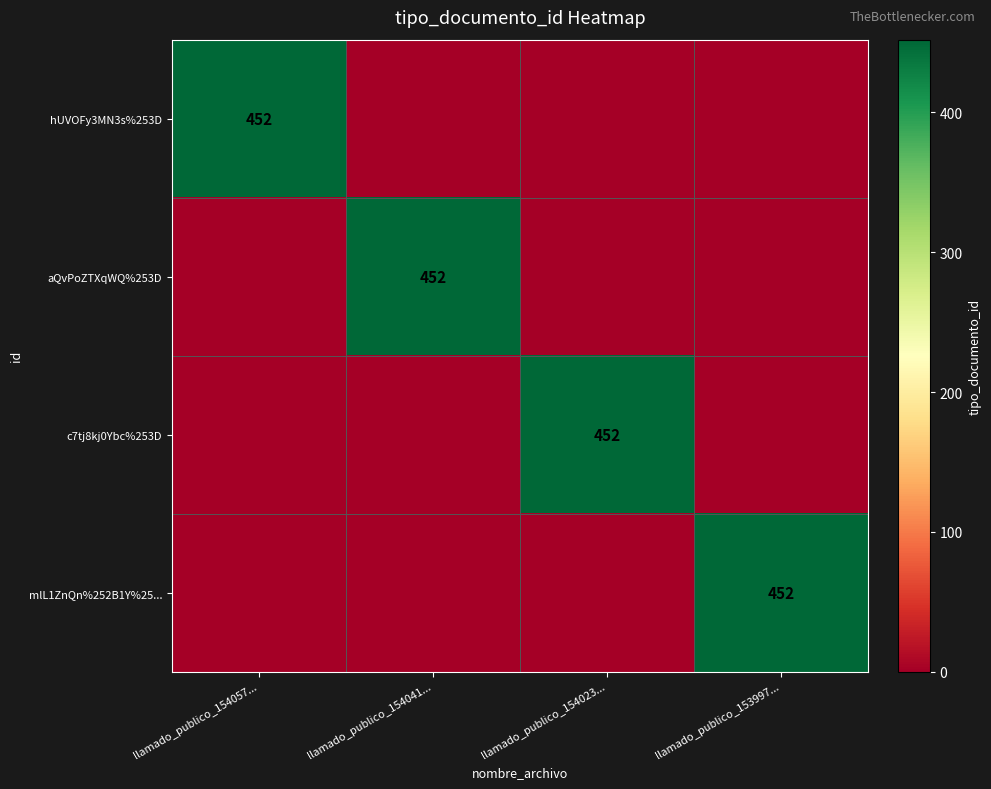

How many data points in hUVOFy3MN3s%253D are above 0?

1